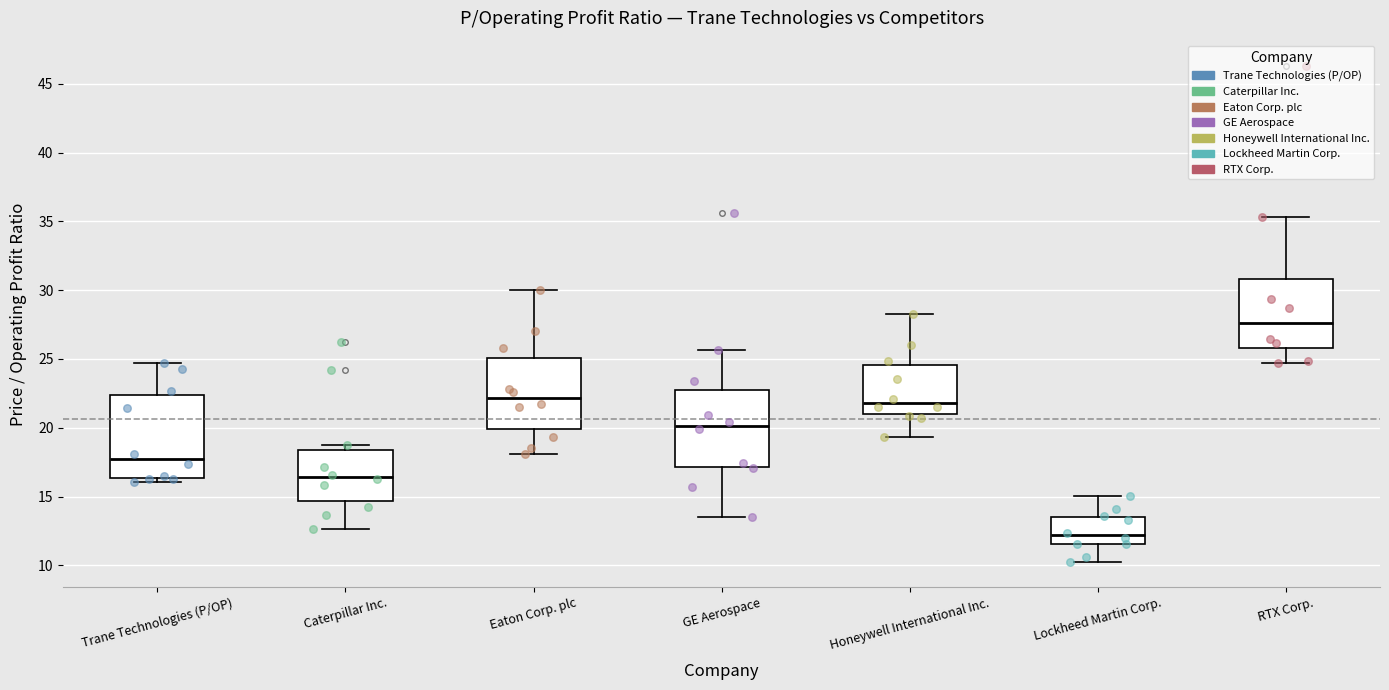

Reading left to right, read every box against the y-axis: the position of its median line, the range the box covers, and the ends of its whiskers. The values are not printed on the chart, so give them approximately, as read against the axis.

Trane Technologies (P/OP): median 17.5, box 16.5 to 22.5, whiskers 16.0 to 24.5
Caterpillar Inc.: median 16.5, box 14.5 to 18.5, whiskers 12.5 to 19.0
Eaton Corp. plc: median 22.0, box 20.0 to 25.0, whiskers 18.0 to 30.0
GE Aerospace: median 20.0, box 17.0 to 23.0, whiskers 13.5 to 25.5
Honeywell International Inc.: median 22.0, box 21.0 to 24.5, whiskers 19.5 to 28.5
Lockheed Martin Corp.: median 12.0, box 11.5 to 13.5, whiskers 10.0 to 15.0
RTX Corp.: median 27.5, box 26.0 to 31.0, whiskers 24.5 to 35.5